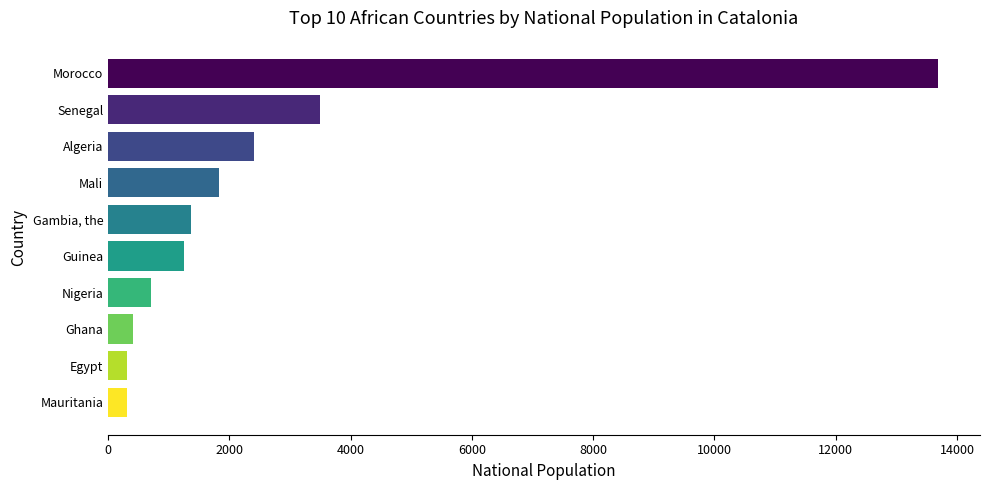

List the labels in order of value, smallest first.

Mauritania, Egypt, Ghana, Nigeria, Guinea, Gambia, the, Mali, Algeria, Senegal, Morocco